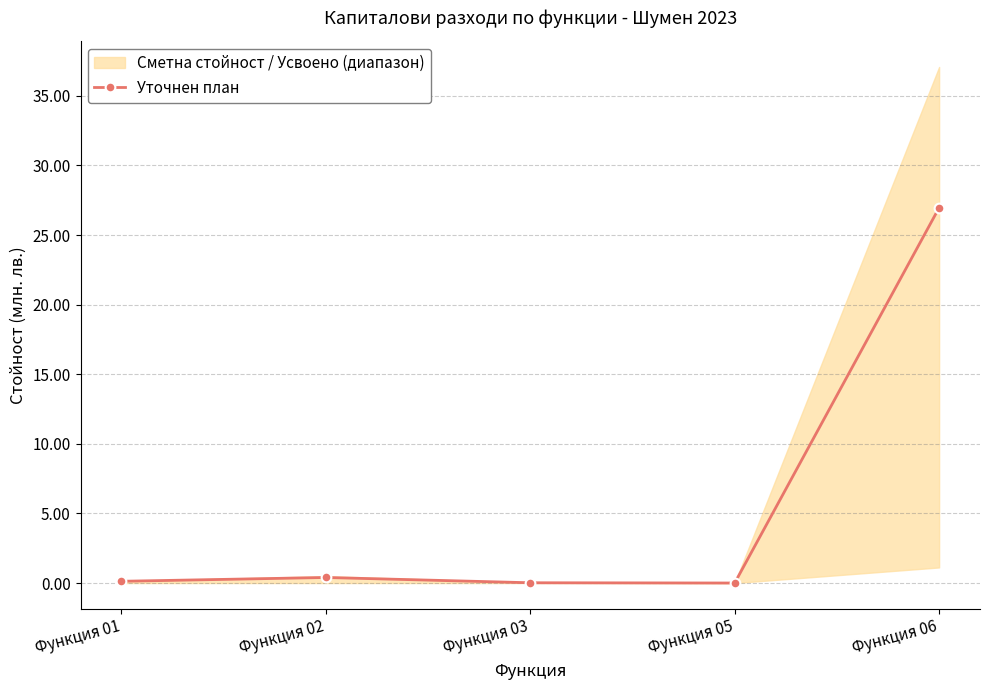

How many lines are shown in the chart?

1